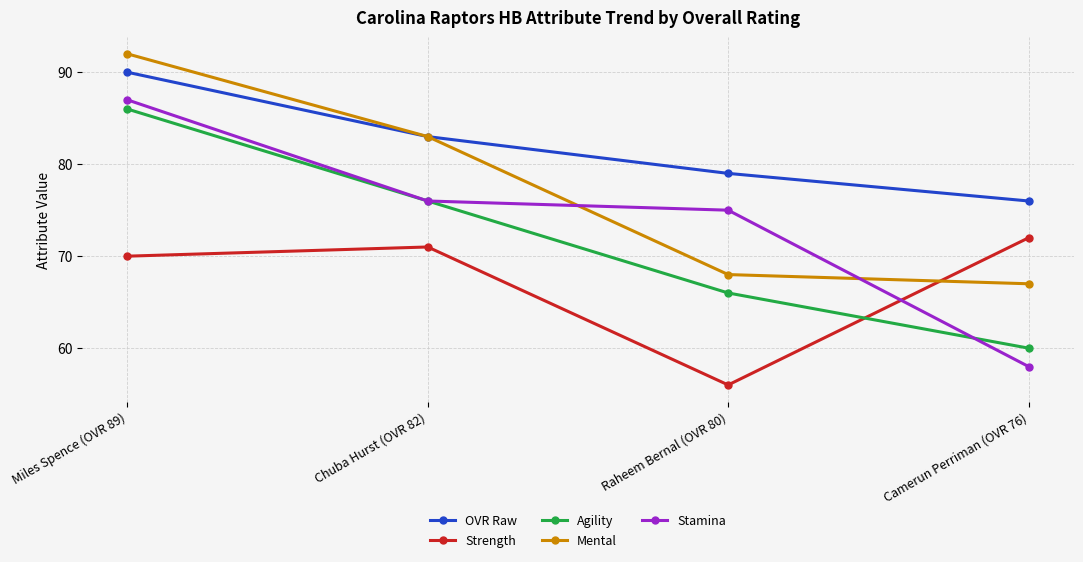

Count the Agility values in the range 66 to 86.

3